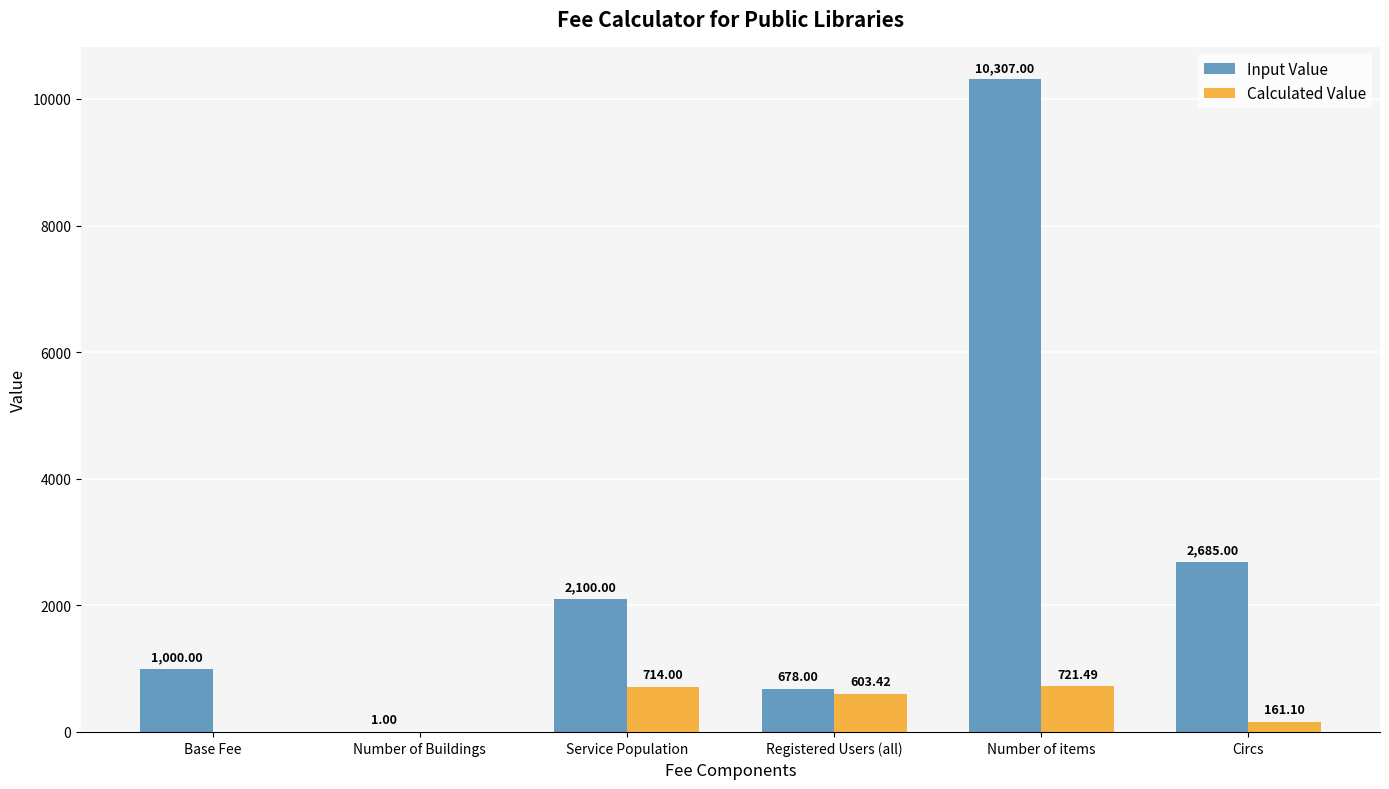

Reading left to right, transcribe all the data shown in this chart.

Input Value: Base Fee=1000.0	Number of Buildings=1.0	Service Population=2100.0	Registered Users (all)=678.0	Number of items=10307.0	Circs=2685.0
Calculated Value: Base Fee=0.0	Number of Buildings=0.0	Service Population=714.0	Registered Users (all)=603.4	Number of items=721.5	Circs=161.1